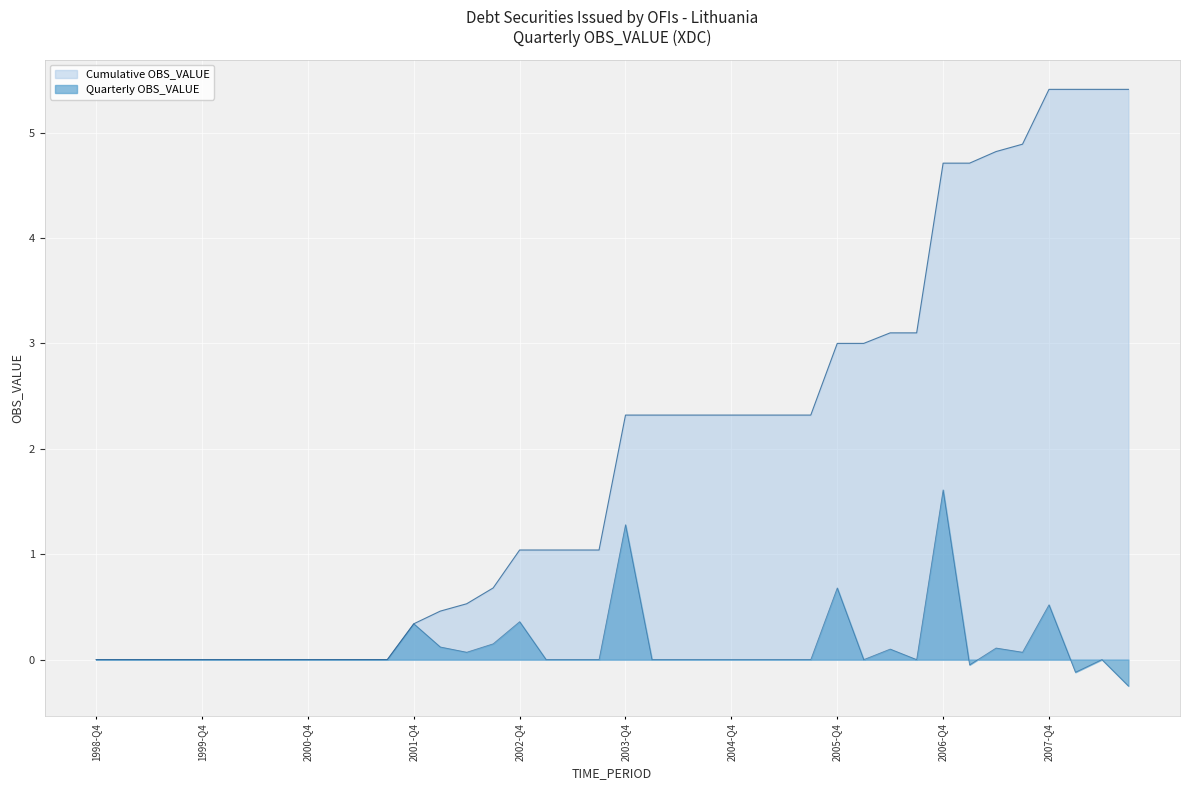

What is the difference between the maximum and second lowest values?

1.7